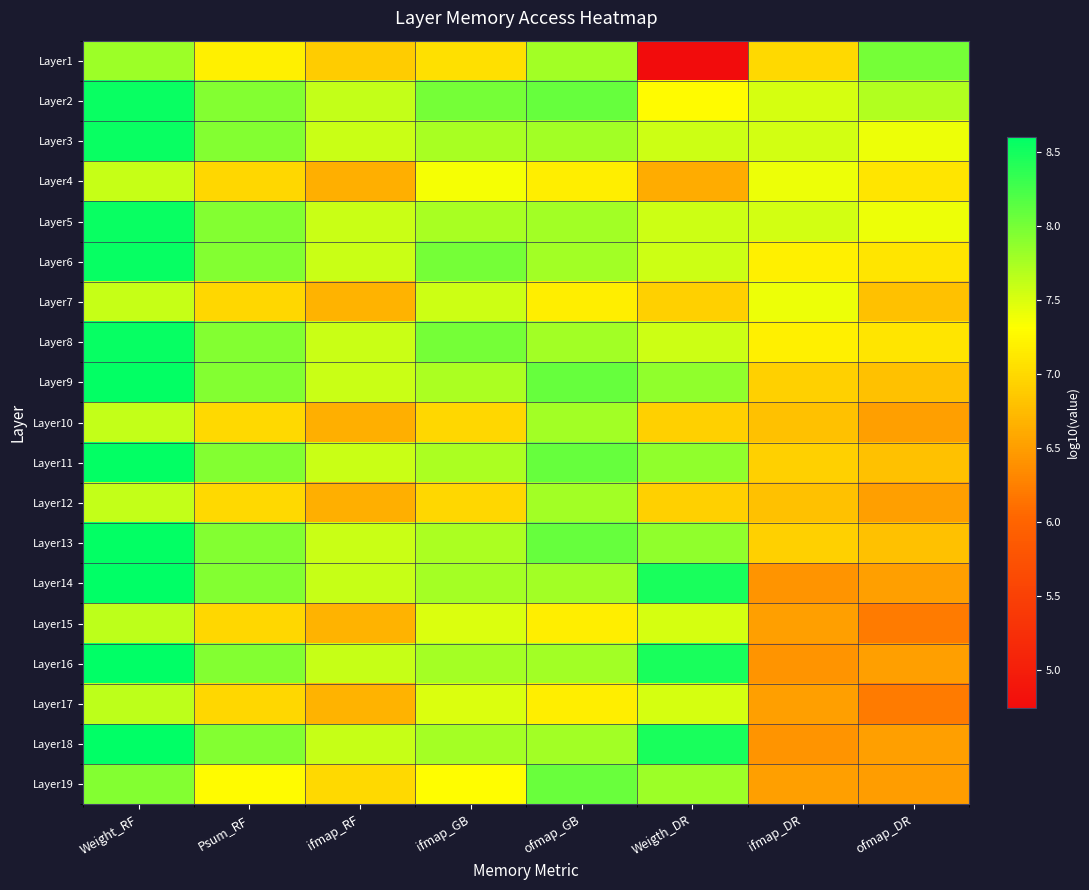

Reading right to left, extract all data points from this chart.

Layer1: ofmap_DR=8.0	ifmap_DR=7.0	Weigth_DR=4.7	ofmap_GB=7.8	ifmap_GB=7.1	ifmap_RF=6.9	Psum_RF=7.2	Weight_RF=7.8
Layer2: ofmap_DR=7.7	ifmap_DR=7.5	Weigth_DR=7.3	ofmap_GB=8.1	ifmap_GB=8.0	ifmap_RF=7.6	Psum_RF=7.9	Weight_RF=8.5
Layer3: ofmap_DR=7.4	ifmap_DR=7.5	Weigth_DR=7.6	ofmap_GB=7.8	ifmap_GB=7.8	ifmap_RF=7.6	Psum_RF=7.9	Weight_RF=8.6
Layer4: ofmap_DR=7.1	ifmap_DR=7.4	Weigth_DR=6.6	ofmap_GB=7.2	ifmap_GB=7.4	ifmap_RF=6.7	Psum_RF=7.0	Weight_RF=7.6
Layer5: ofmap_DR=7.4	ifmap_DR=7.5	Weigth_DR=7.6	ofmap_GB=7.8	ifmap_GB=7.8	ifmap_RF=7.6	Psum_RF=7.9	Weight_RF=8.6
Layer6: ofmap_DR=7.1	ifmap_DR=7.2	Weigth_DR=7.6	ofmap_GB=7.8	ifmap_GB=8.0	ifmap_RF=7.6	Psum_RF=7.9	Weight_RF=8.6
Layer7: ofmap_DR=6.8	ifmap_DR=7.4	Weigth_DR=6.9	ofmap_GB=7.2	ifmap_GB=7.6	ifmap_RF=6.7	Psum_RF=7.0	Weight_RF=7.6
Layer8: ofmap_DR=7.1	ifmap_DR=7.2	Weigth_DR=7.6	ofmap_GB=7.8	ifmap_GB=8.0	ifmap_RF=7.6	Psum_RF=7.9	Weight_RF=8.6
Layer9: ofmap_DR=6.8	ifmap_DR=6.9	Weigth_DR=7.9	ofmap_GB=8.1	ifmap_GB=7.7	ifmap_RF=7.6	Psum_RF=7.9	Weight_RF=8.6
Layer10: ofmap_DR=6.5	ifmap_DR=6.8	Weigth_DR=6.9	ofmap_GB=7.8	ifmap_GB=7.0	ifmap_RF=6.7	Psum_RF=7.0	Weight_RF=7.6
Layer11: ofmap_DR=6.8	ifmap_DR=6.9	Weigth_DR=7.9	ofmap_GB=8.1	ifmap_GB=7.7	ifmap_RF=7.6	Psum_RF=7.9	Weight_RF=8.6
Layer12: ofmap_DR=6.5	ifmap_DR=6.8	Weigth_DR=6.9	ofmap_GB=7.8	ifmap_GB=7.0	ifmap_RF=6.7	Psum_RF=7.0	Weight_RF=7.6
Layer13: ofmap_DR=6.8	ifmap_DR=6.9	Weigth_DR=7.9	ofmap_GB=8.1	ifmap_GB=7.7	ifmap_RF=7.6	Psum_RF=7.9	Weight_RF=8.6
Layer14: ofmap_DR=6.5	ifmap_DR=6.4	Weigth_DR=8.5	ofmap_GB=7.8	ifmap_GB=7.8	ifmap_RF=7.6	Psum_RF=7.9	Weight_RF=8.6
Layer15: ofmap_DR=6.2	ifmap_DR=6.5	Weigth_DR=7.5	ofmap_GB=7.2	ifmap_GB=7.5	ifmap_RF=6.7	Psum_RF=7.0	Weight_RF=7.6
Layer16: ofmap_DR=6.5	ifmap_DR=6.4	Weigth_DR=8.5	ofmap_GB=7.8	ifmap_GB=7.8	ifmap_RF=7.6	Psum_RF=7.9	Weight_RF=8.6
Layer17: ofmap_DR=6.2	ifmap_DR=6.5	Weigth_DR=7.5	ofmap_GB=7.2	ifmap_GB=7.5	ifmap_RF=6.7	Psum_RF=7.0	Weight_RF=7.6
Layer18: ofmap_DR=6.5	ifmap_DR=6.4	Weigth_DR=8.5	ofmap_GB=7.8	ifmap_GB=7.8	ifmap_RF=7.6	Psum_RF=7.9	Weight_RF=8.6
Layer19: ofmap_DR=6.5	ifmap_DR=6.5	Weigth_DR=7.8	ofmap_GB=8.1	ifmap_GB=7.3	ifmap_RF=7.0	Psum_RF=7.3	Weight_RF=7.9